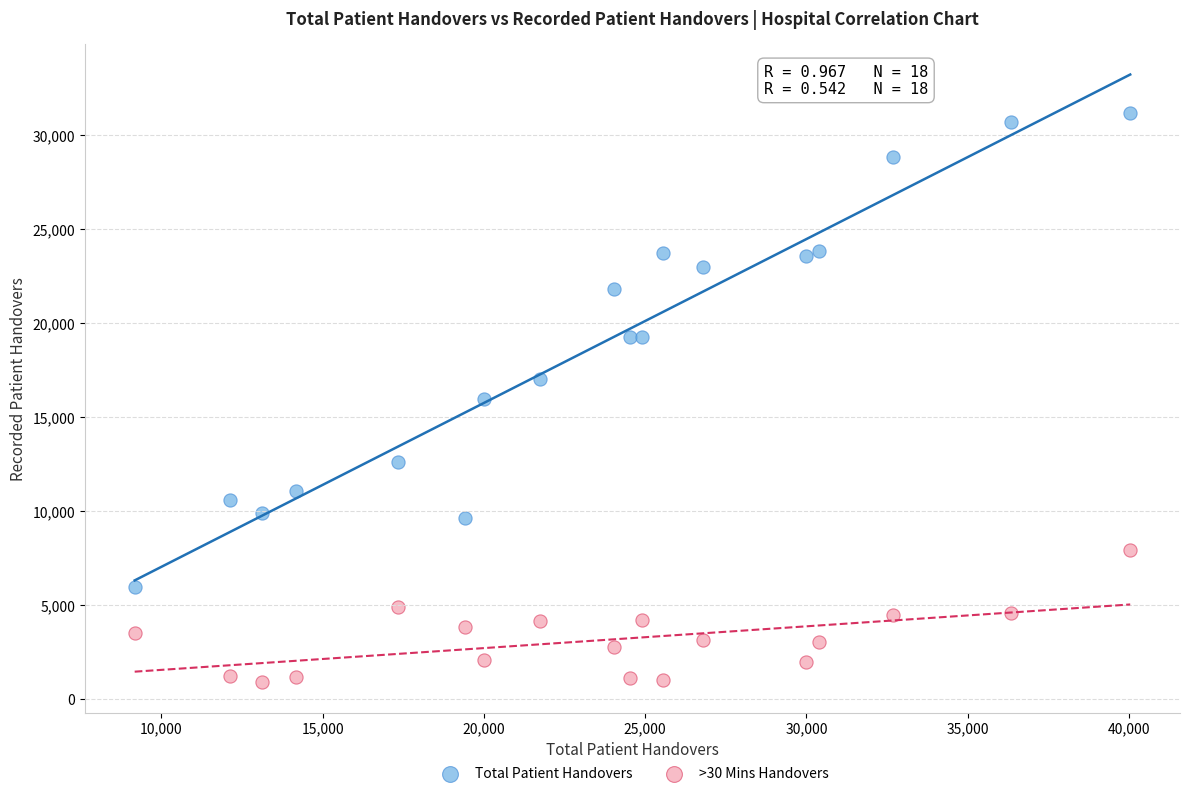

Which series has the largest Y range (max minus min)?

Total Patient Handovers